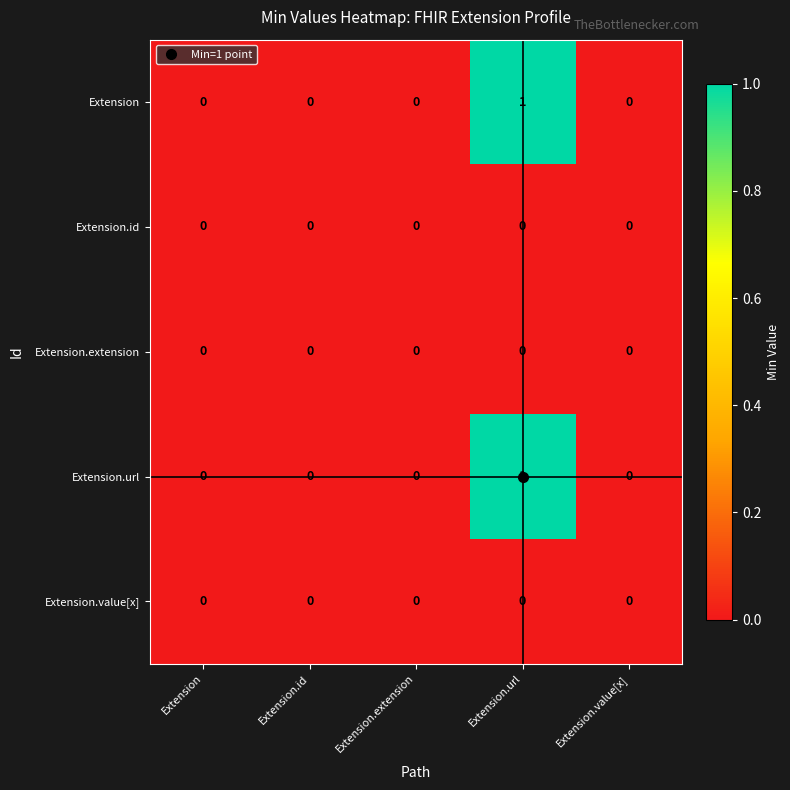

True or false: Extension.id has a value of 0 at Extension.value[x].

True